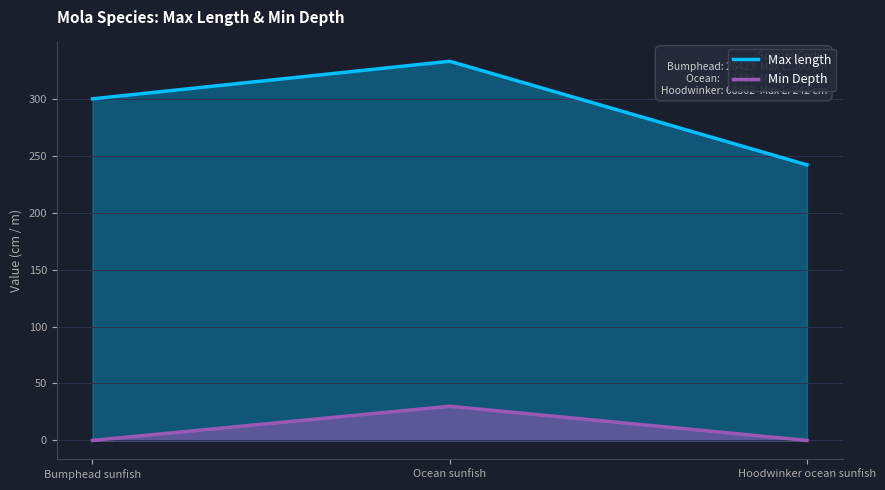

What is the label of the 2nd point from the left?

Ocean sunfish
(1732)